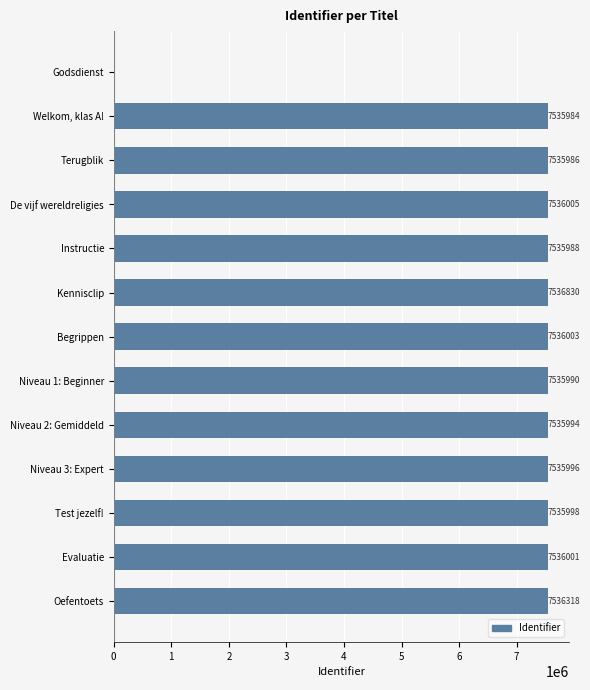

Read the value at De vijf wereldreligies, to the nearest 50.

7536000